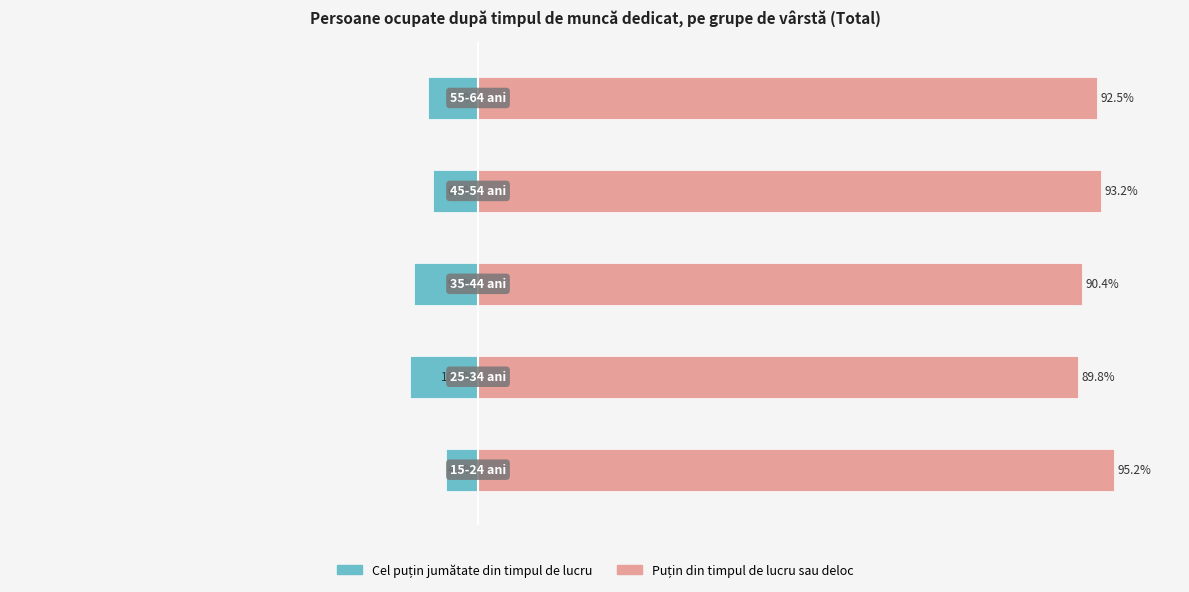

Between 3 and 1, which is larger?

3